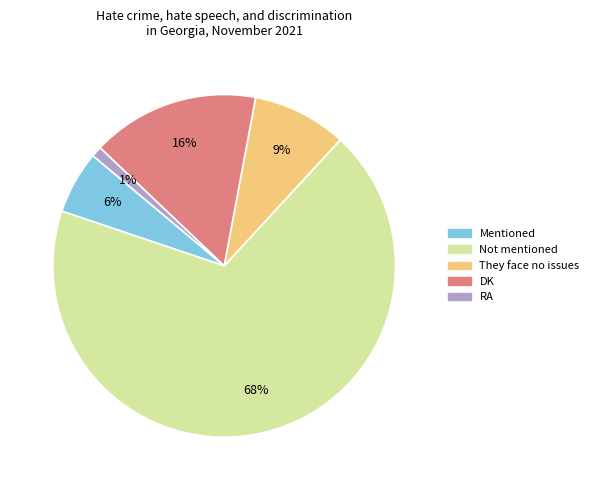

Approximately how many times larger is the value at DK compared to RA?

16.0